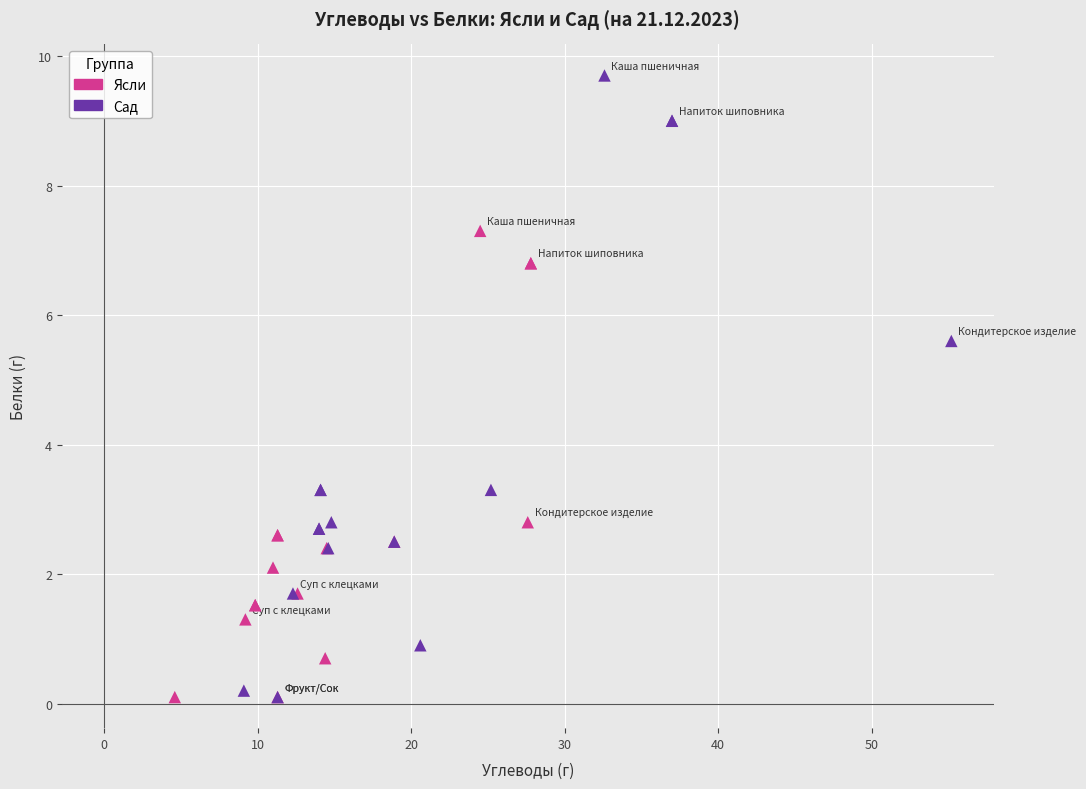

Which series reaches the maximum Y coordinate?

Сад